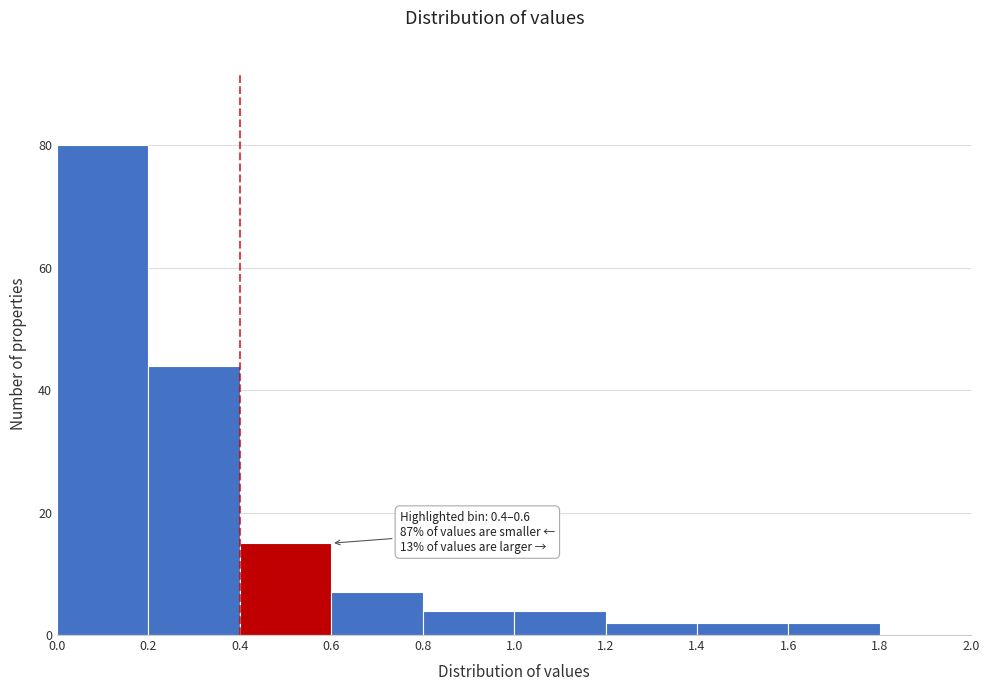

Which range on the x-axis has the tallest bar?

0.0 to 0.2